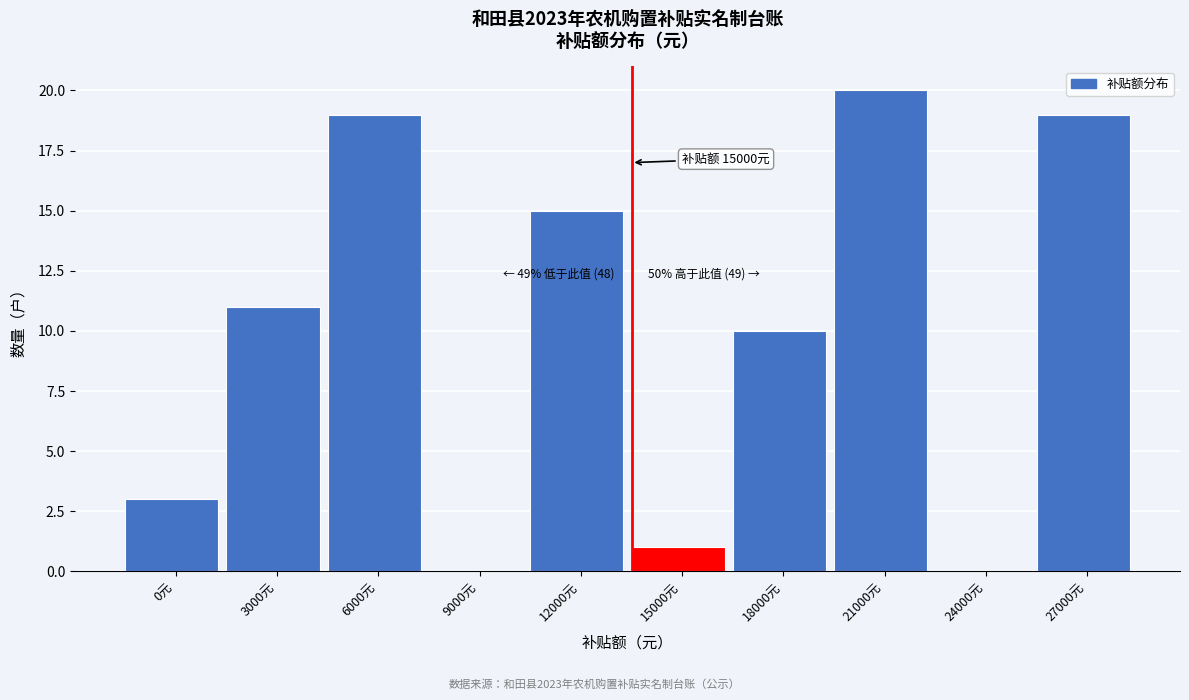

Reading left to right, what are all the values shown in this chart?

0元=3	3000元=11	6000元=19	9000元=0	12000元=15	15000元=1	18000元=10	21000元=20	24000元=0	27000元=19